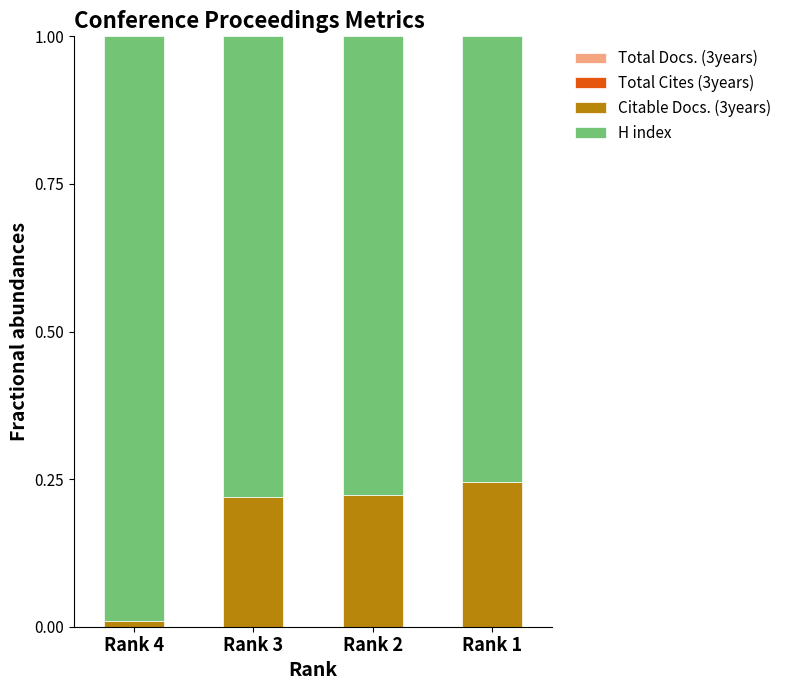

What is the sum of all Citable Docs. (3years) values?

0.7